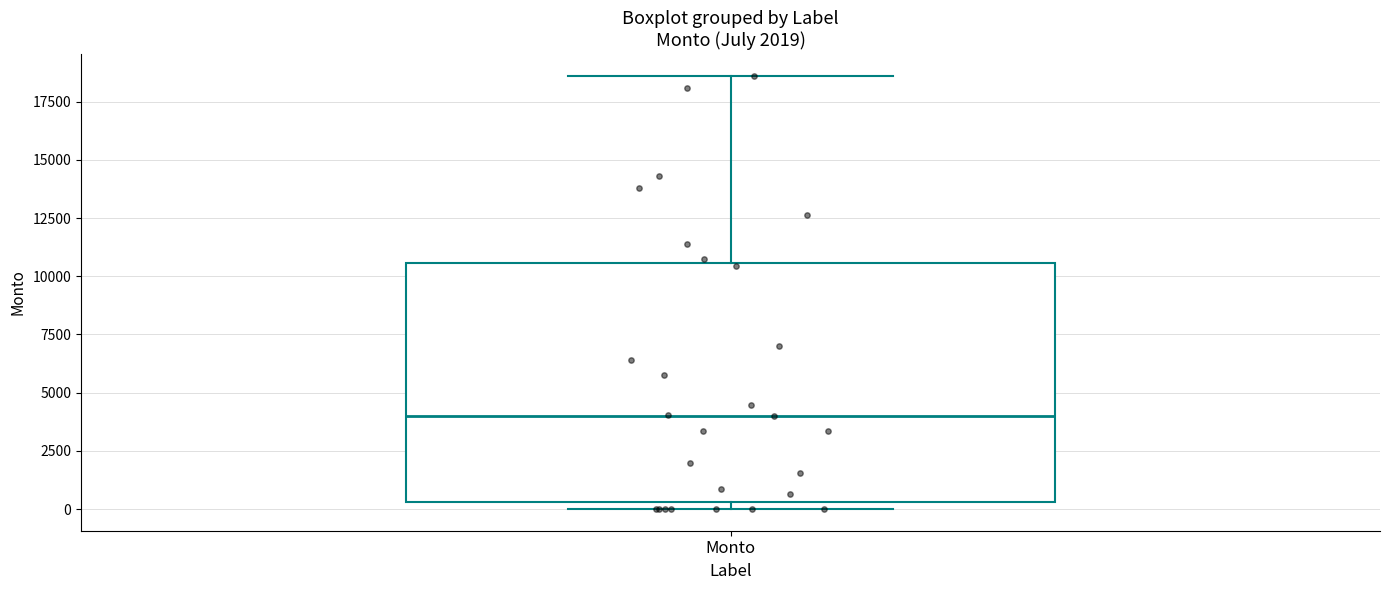

Where is the upper edge of the box for Monto on the y-axis? The values are not printed on the chart, so give them approximately, as read against the axis.

10500